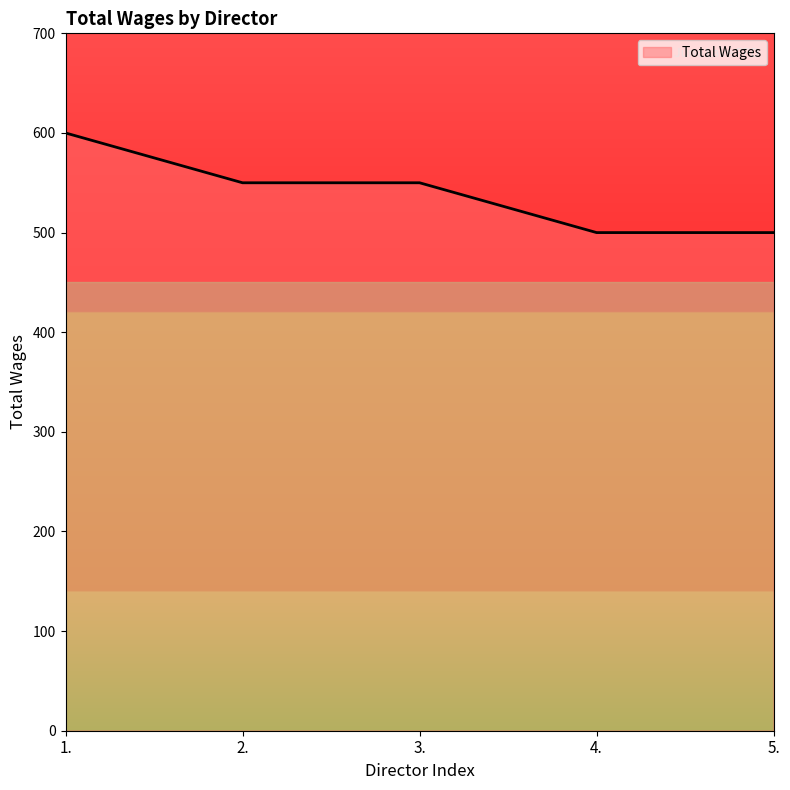

Which has a higher value, 1. or 3.?

1.